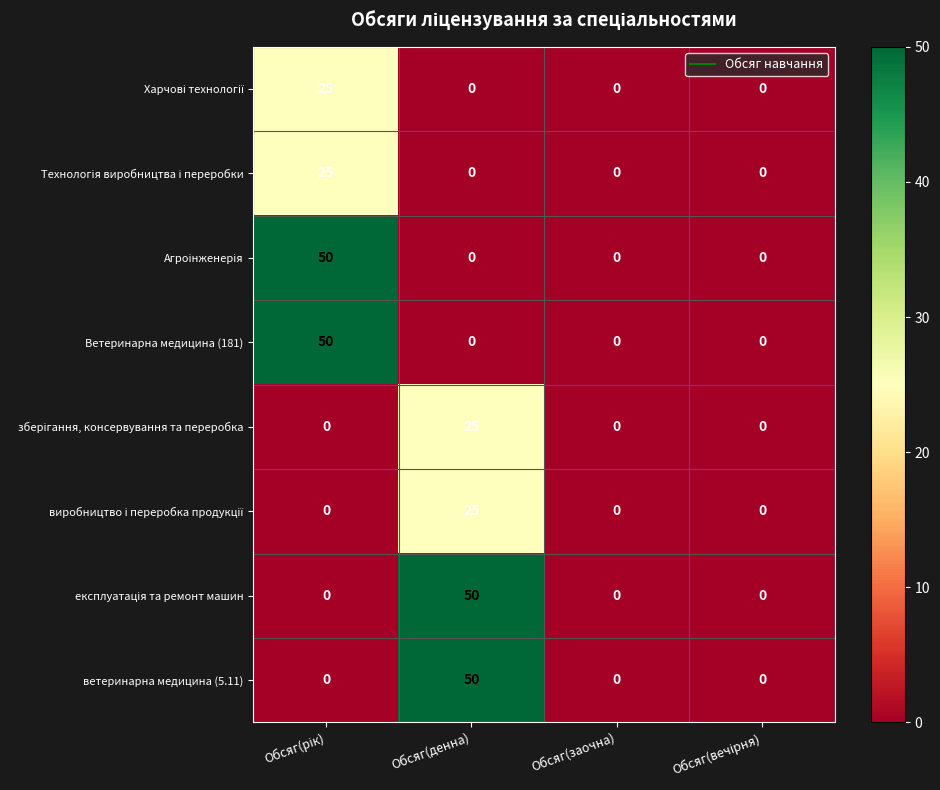

What is the total value across all series at Обсяг(денна)?

150